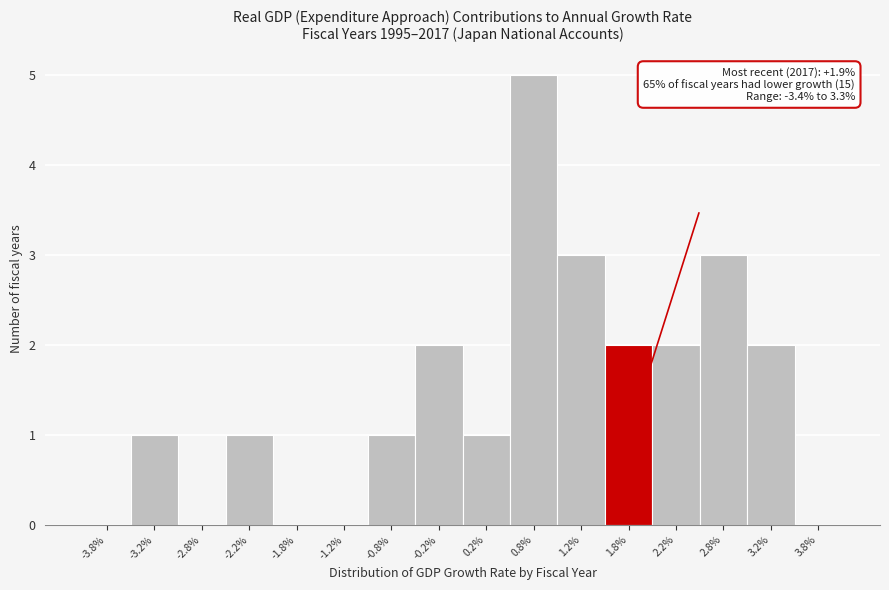

Over which range of the x-axis is the bar tallest?

0.5 to 1.0